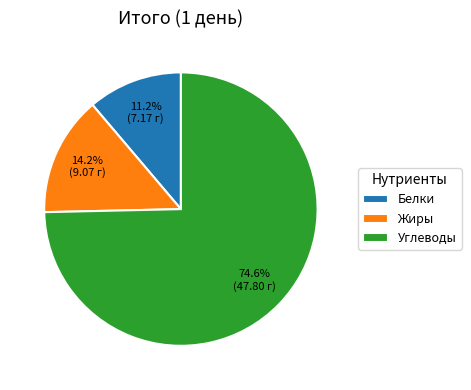

Which category has the smallest portion of the pie?

Белки